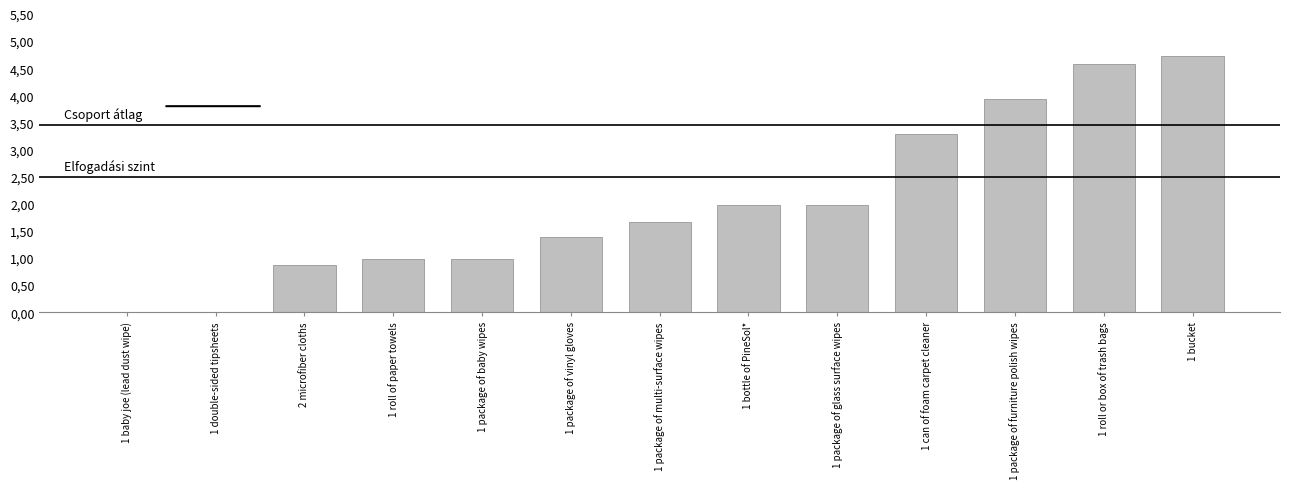

Which label corresponds to the largest value in the chart?

1 bucket